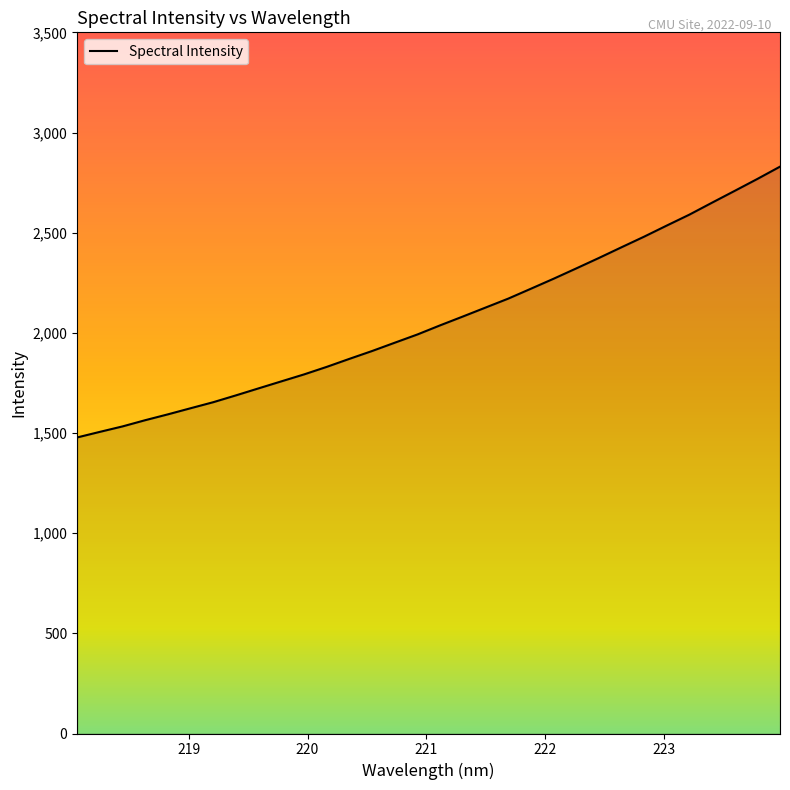

What is the maximum value shown in the chart?

2829.6